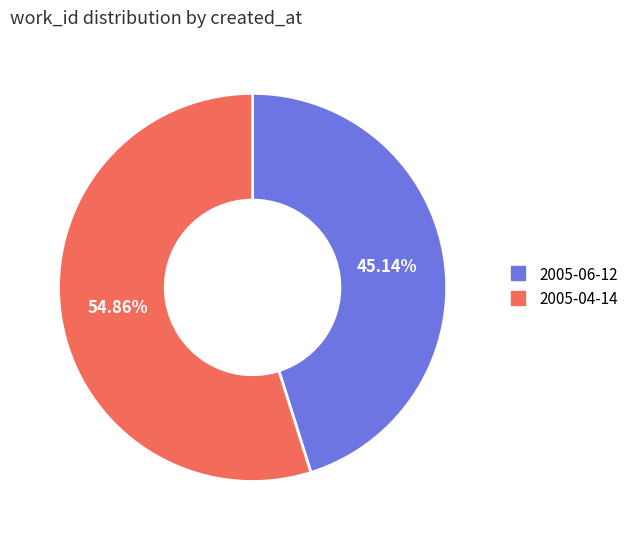

The 2005-06-12 slice represents 30% of the pie. True or false?

False